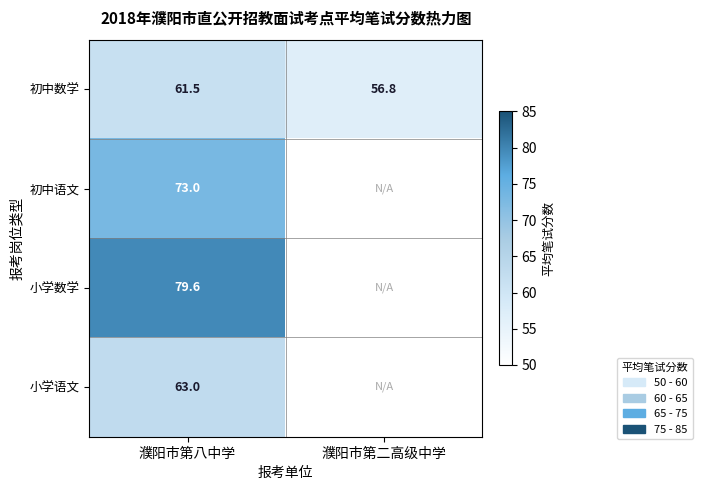

At which category does the chart reach its minimum across all series?

濮阳市第二高级中学